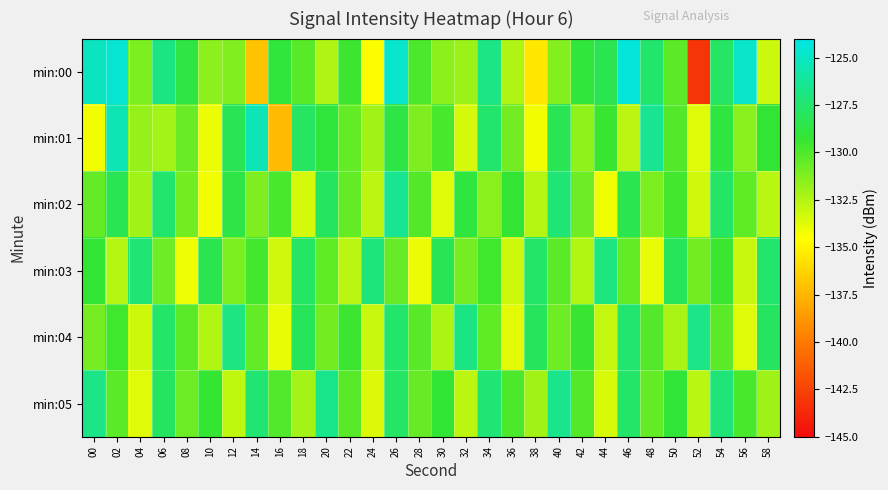

Reading right to left, what are all the values shown in this chart?

min:00: 58=-133.2	56=-124.9	54=-127.8	52=-143.2	50=-130.3	48=-127.6	46=-124.4	44=-128.4	42=-129.0	40=-131.4	38=-135.5	36=-132.5	34=-126.9	32=-131.9	30=-131.6	28=-129.9	26=-124.8	24=-134.5	22=-129.5	20=-132.5	18=-130.2	16=-129.0	14=-137.0	12=-131.3	10=-131.6	08=-128.8	06=-126.9	04=-131.1	02=-124.7	00=-125.1
min:01: 58=-129.2	56=-131.5	54=-128.9	52=-133.7	50=-130.1	48=-126.5	46=-132.8	44=-129.4	42=-131.7	40=-128.3	38=-134.2	36=-130.9	34=-127.6	32=-133.4	30=-129.8	28=-131.2	26=-128.7	24=-132.1	22=-130.5	20=-129.0	18=-127.9	16=-137.3	14=-125.4	12=-128.2	10=-134.0	08=-130.7	06=-132.2	04=-131.8	02=-125.4	00=-134.2
min:02: 58=-132.7	56=-130.4	54=-127.8	52=-133.3	50=-129.7	48=-131.1	46=-128.4	44=-134.1	42=-130.8	40=-127.3	38=-132.6	36=-129.2	34=-131.5	32=-128.9	30=-133.7	28=-130.1	26=-126.5	24=-132.8	22=-130.5	20=-127.9	18=-133.4	16=-129.8	14=-131.2	12=-128.7	10=-134.2	08=-130.9	06=-127.6	04=-132.1	02=-128.3	00=-130.5
min:03: 58=-127.6	56=-133.1	54=-129.5	52=-130.9	50=-128.1	48=-133.9	46=-130.5	44=-127.0	42=-132.5	40=-130.3	38=-127.7	36=-133.2	34=-129.6	32=-131.0	30=-128.2	28=-134.0	26=-130.6	24=-127.1	22=-132.7	20=-130.4	18=-127.8	16=-133.3	14=-129.7	12=-131.1	10=-128.4	08=-134.1	06=-130.8	04=-127.3	02=-132.6	00=-129.2
min:04: 58=-127.9	56=-133.7	54=-130.3	52=-126.8	50=-132.3	48=-130.1	46=-127.5	44=-133.0	42=-129.4	40=-130.8	38=-128.0	36=-133.8	34=-130.4	32=-126.9	30=-132.4	28=-130.2	26=-127.6	24=-133.1	22=-129.5	20=-130.9	18=-128.1	16=-133.9	14=-130.5	12=-127.0	10=-132.5	08=-130.3	06=-127.7	04=-133.2	02=-129.6	00=-131.0
min:05: 58=-132.0	56=-129.8	54=-127.2	52=-132.7	50=-129.1	48=-130.5	46=-127.7	44=-133.5	42=-130.1	40=-126.6	38=-132.1	36=-129.9	34=-127.3	32=-132.8	30=-129.2	28=-130.6	26=-127.8	24=-133.6	22=-130.2	20=-126.7	18=-132.2	16=-130.0	14=-127.4	12=-132.9	10=-129.3	08=-130.7	06=-127.9	04=-133.7	02=-130.3	00=-126.8